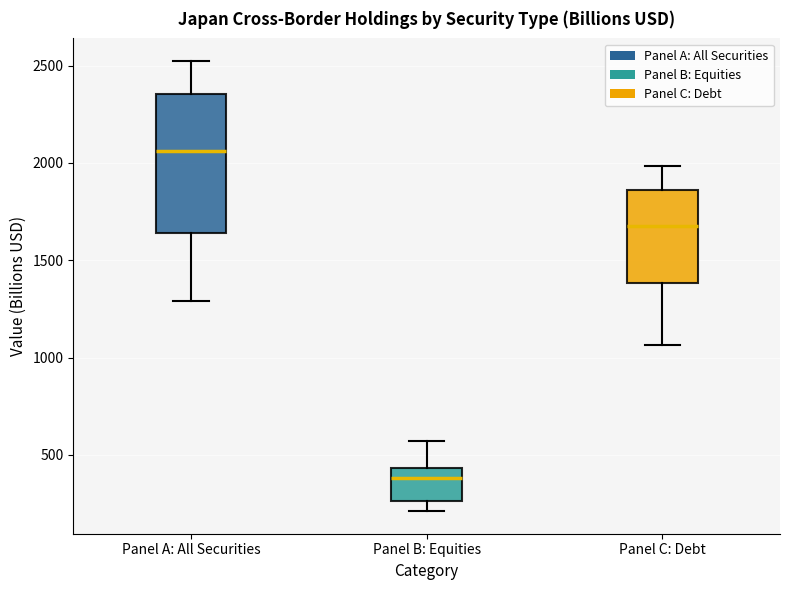

Reading left to right, transcribe this box plot: for each box, give where its median line is, the range the box spans, and where its two whiskers end, as read against the y-axis. The values are not printed on the chart, so give them approximately, as read against the axis.

Panel A: All Securities: median 2050, box 1650 to 2350, whiskers 1300 to 2500
Panel B: Equities: median 400, box 250 to 450, whiskers 200 to 550
Panel C: Debt: median 1700, box 1400 to 1850, whiskers 1050 to 2000